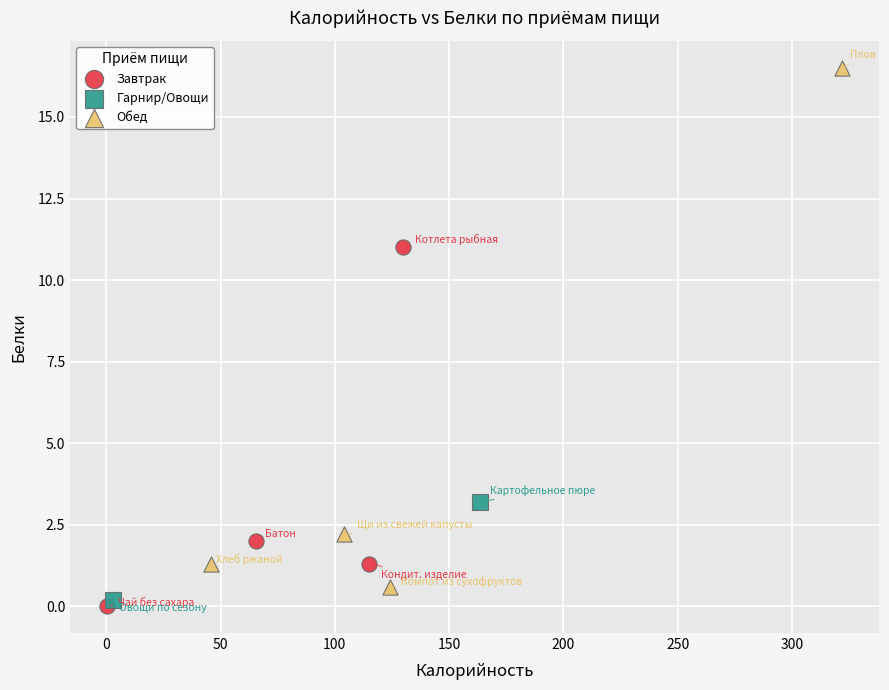

What are all the series names shown in the legend?

Завтрак, Гарнир/Овощи, Обед